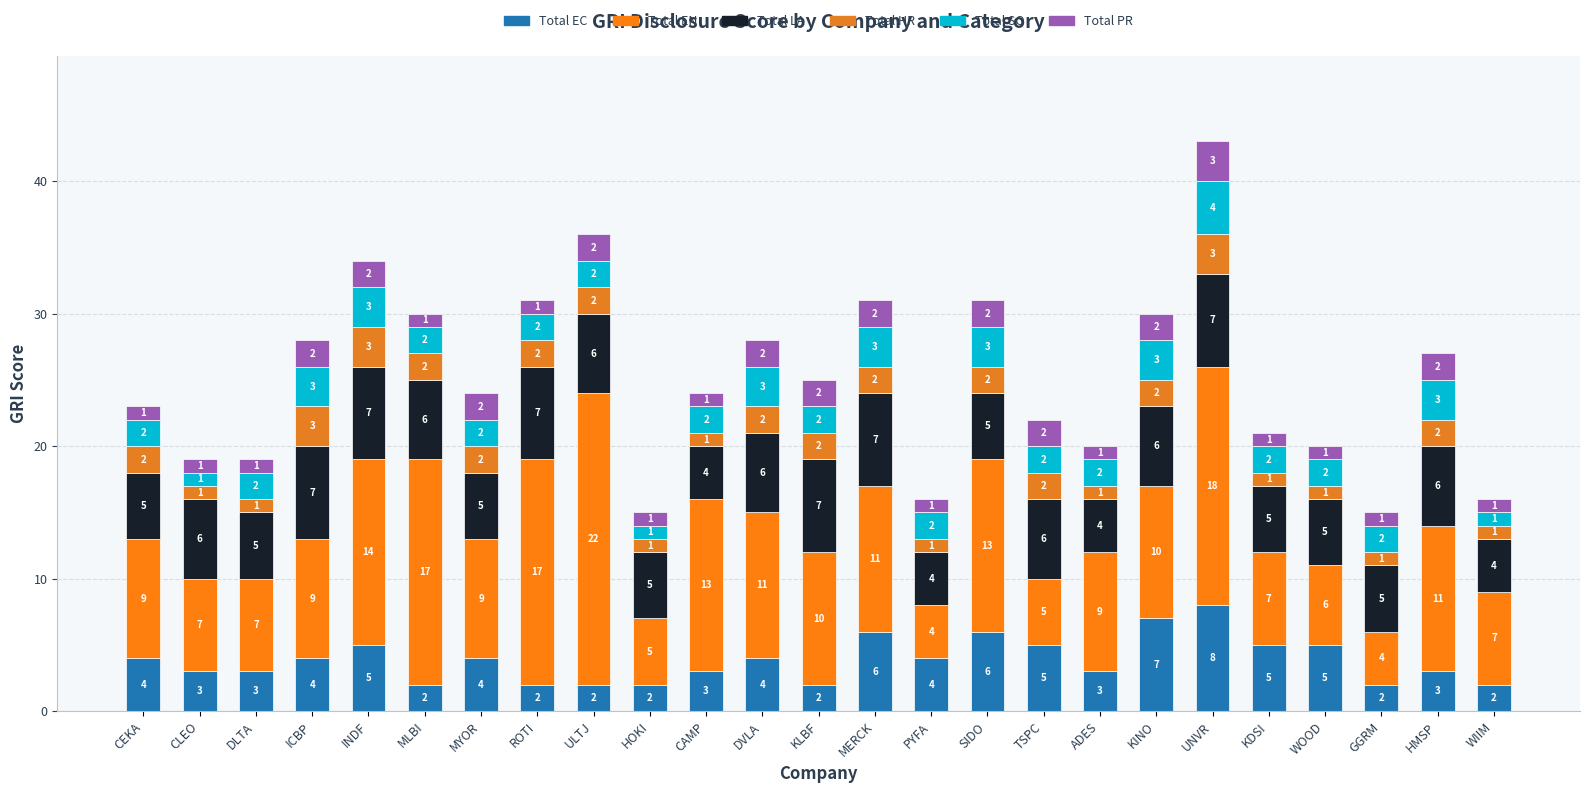

Does the chart contain stacked bars?

Yes